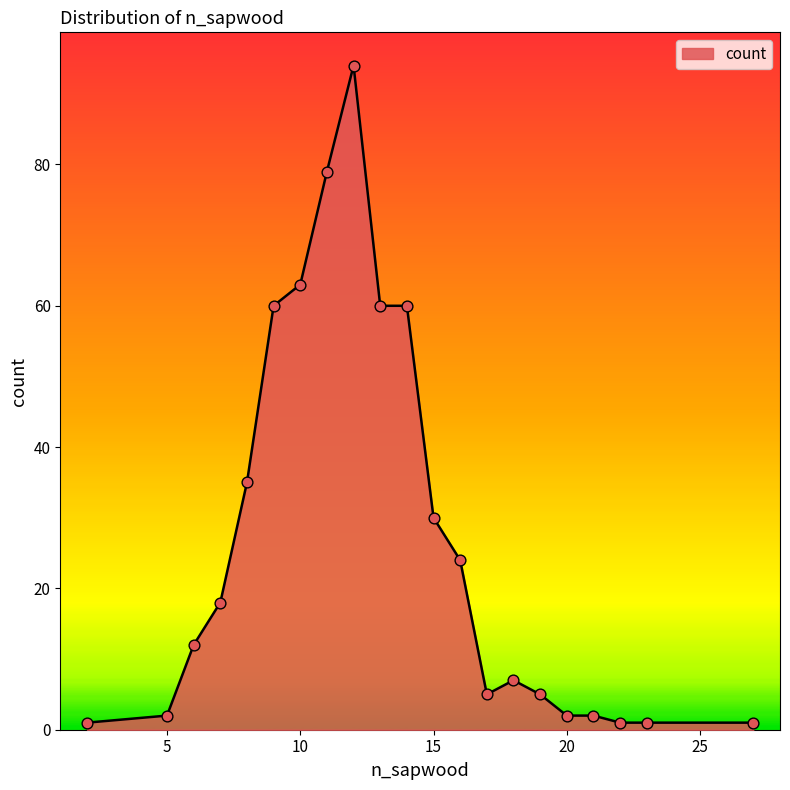

What is the difference between the maximum and minimum values?

93